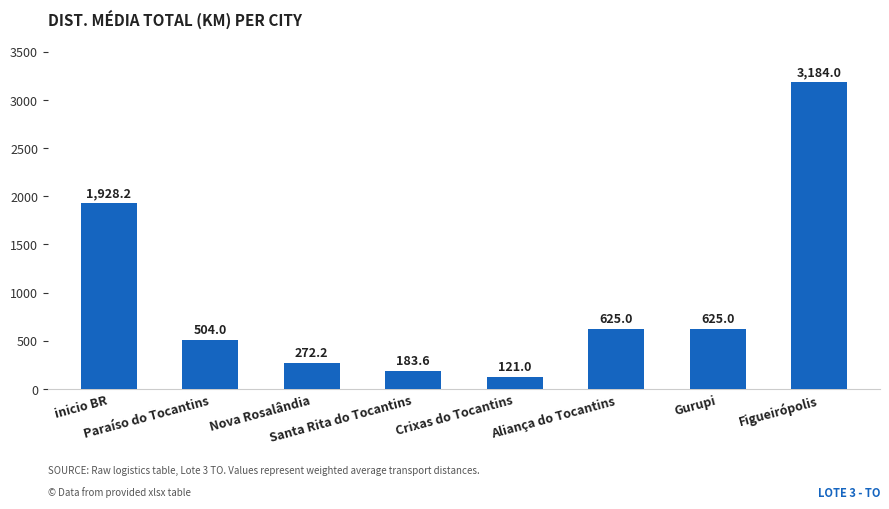

Does the chart contain stacked bars?

No